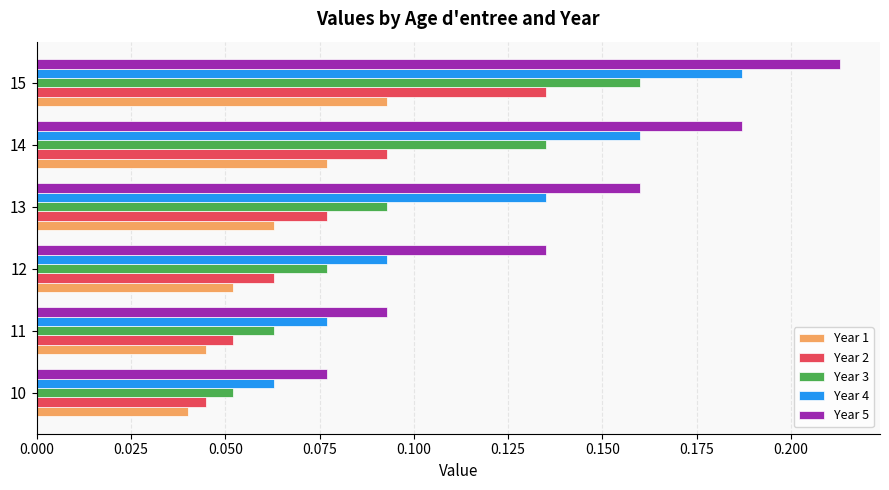

What is the sum of the Year 4 values at 14 and 15?

0.3